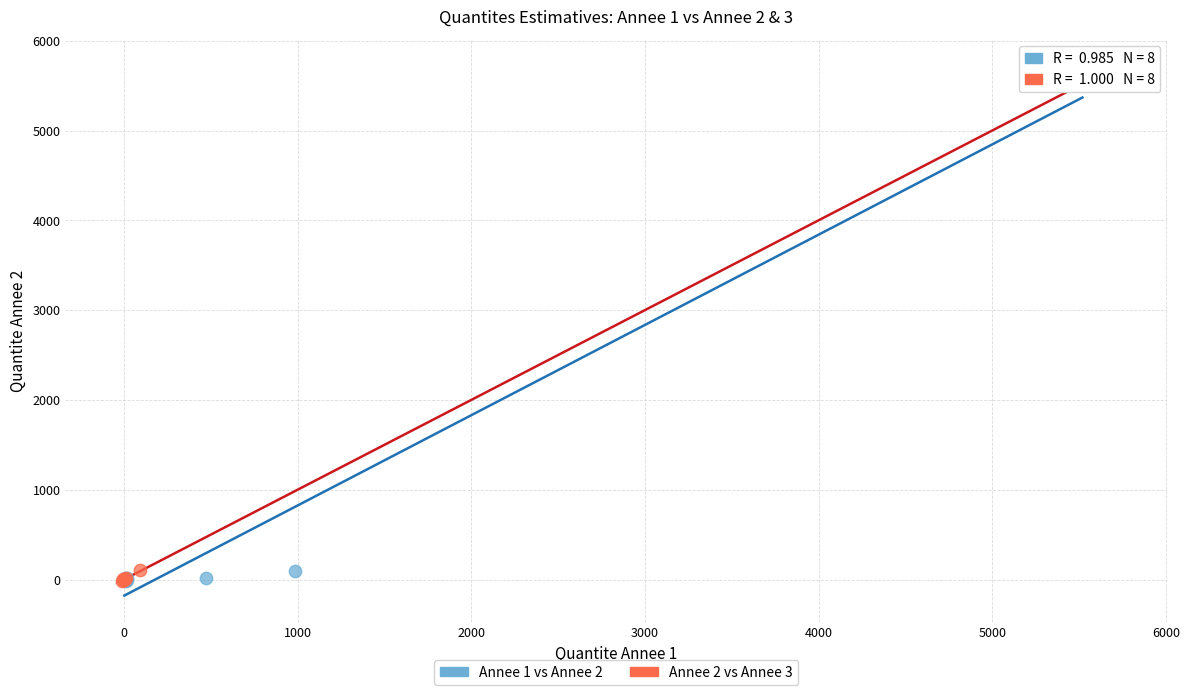

What are all the series names shown in the legend?

Annee 1 vs Annee 2, Annee 2 vs Annee 3